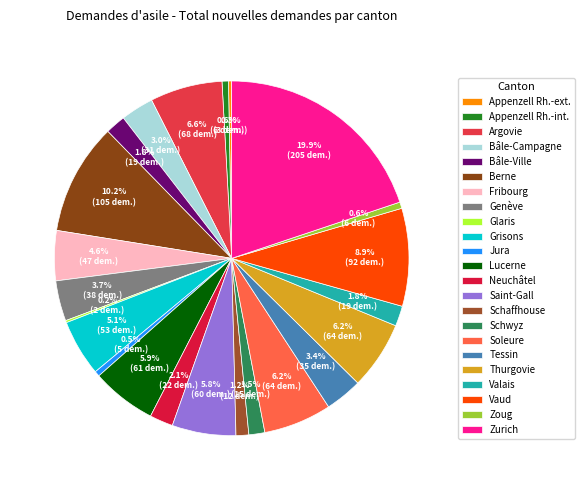

Which slice is the largest?

Zurich